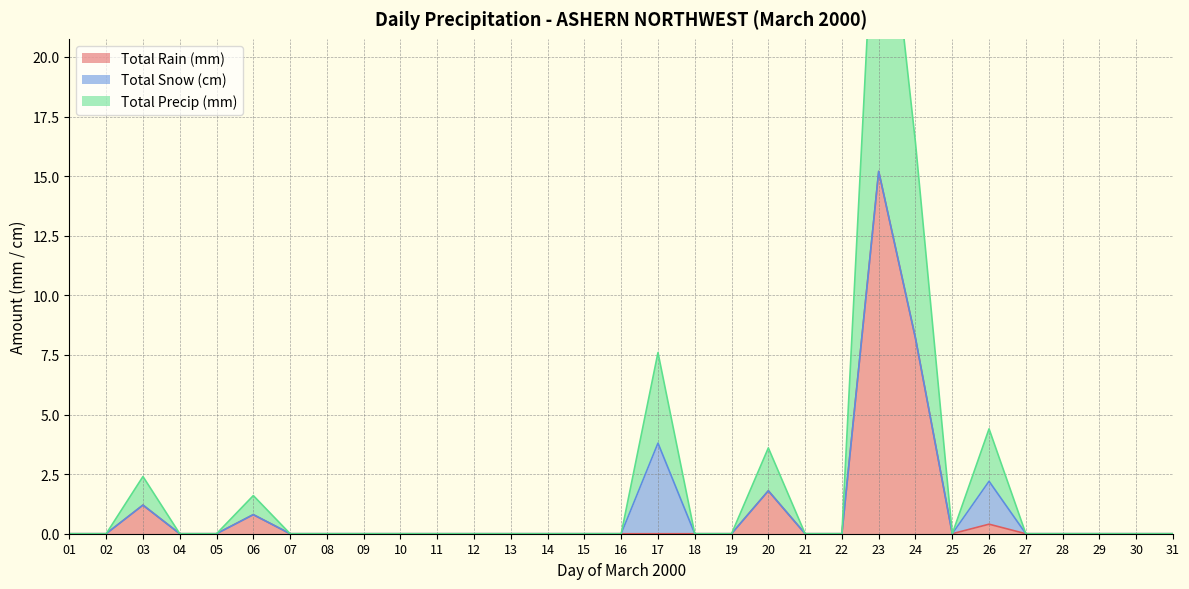

Does the chart display data point markers on the line(s)?

No